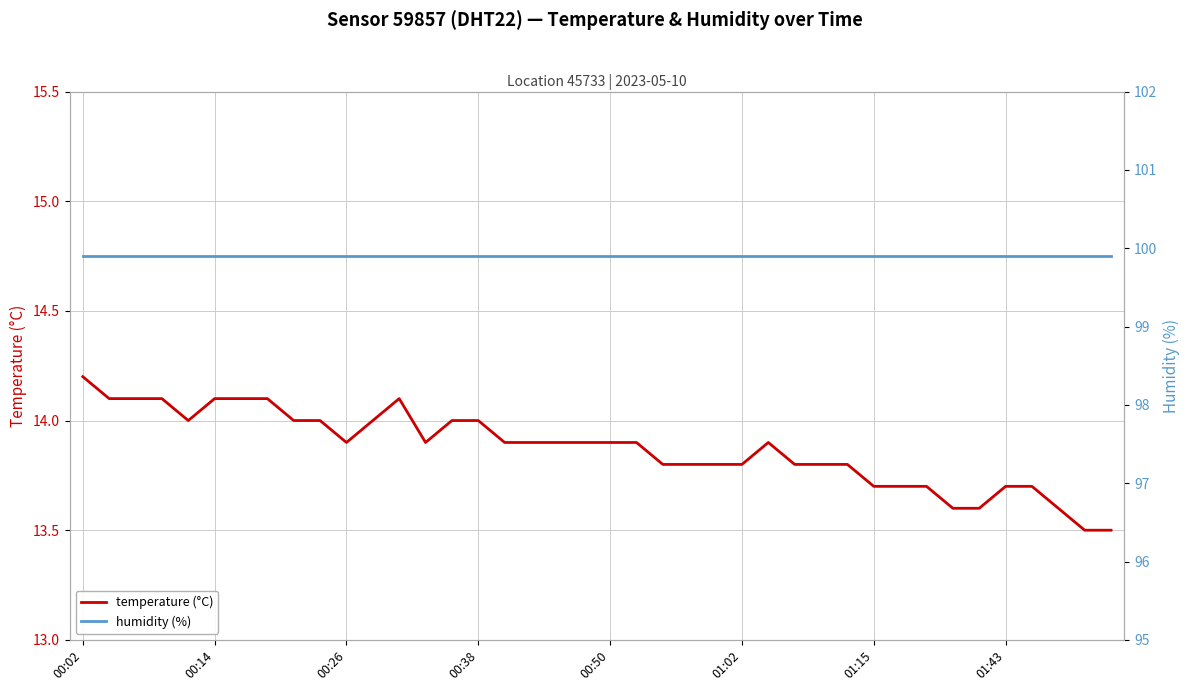

The temperature (°C) series shows 14.0 at 00:38. True or false?

True